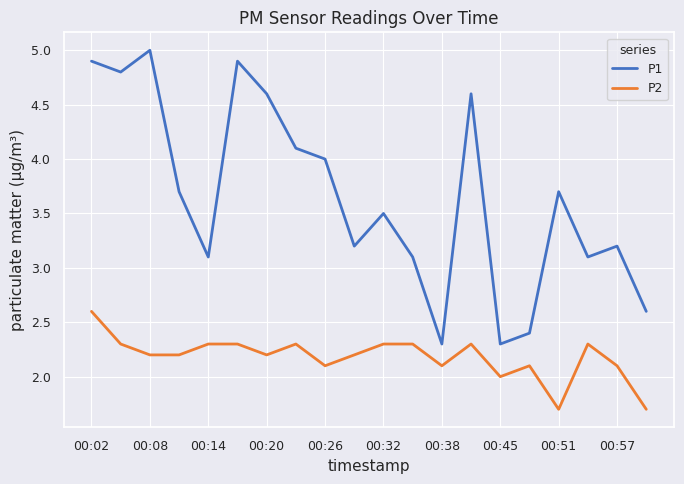

What is the difference between the maximum and minimum values in the P2 series?

0.9